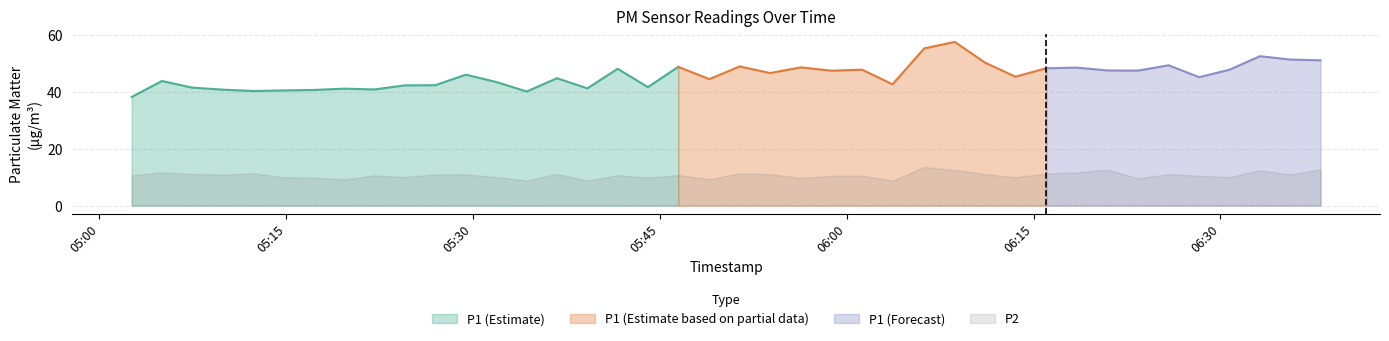

True or false: P1 has more than 1 points higher than both neighbors.

True